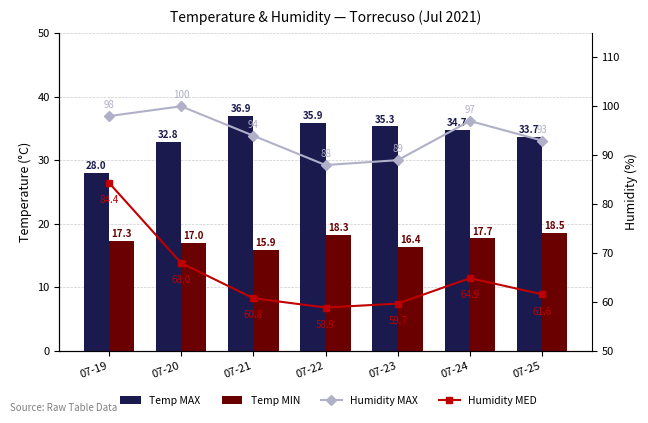

What is the value of the Humidity MED bar at the 7th from the left?

61.6